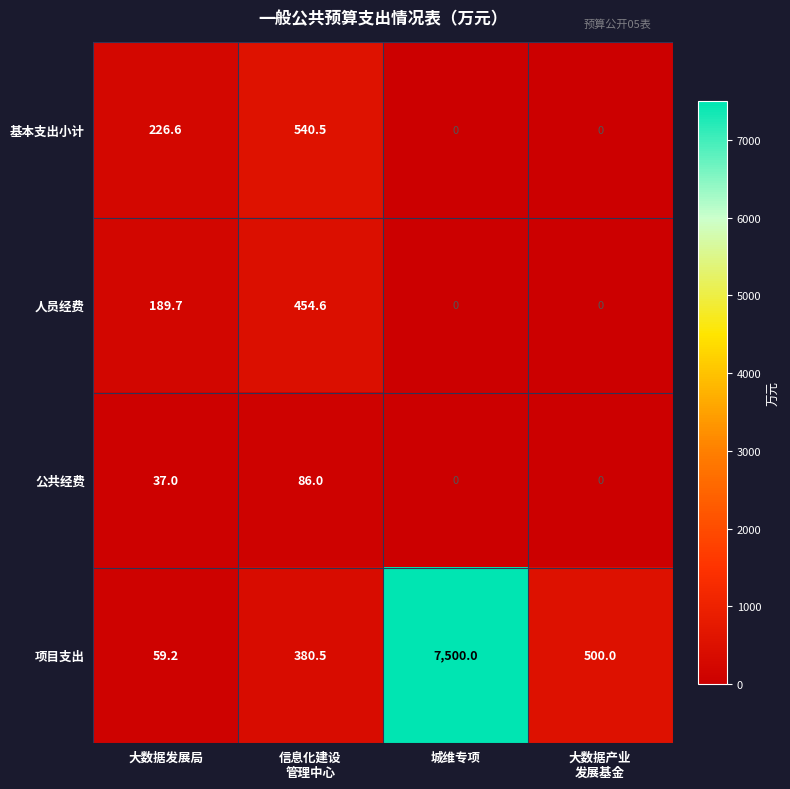

The value of 项目支出 at 城维专项 is 7500.0. True or false?

True